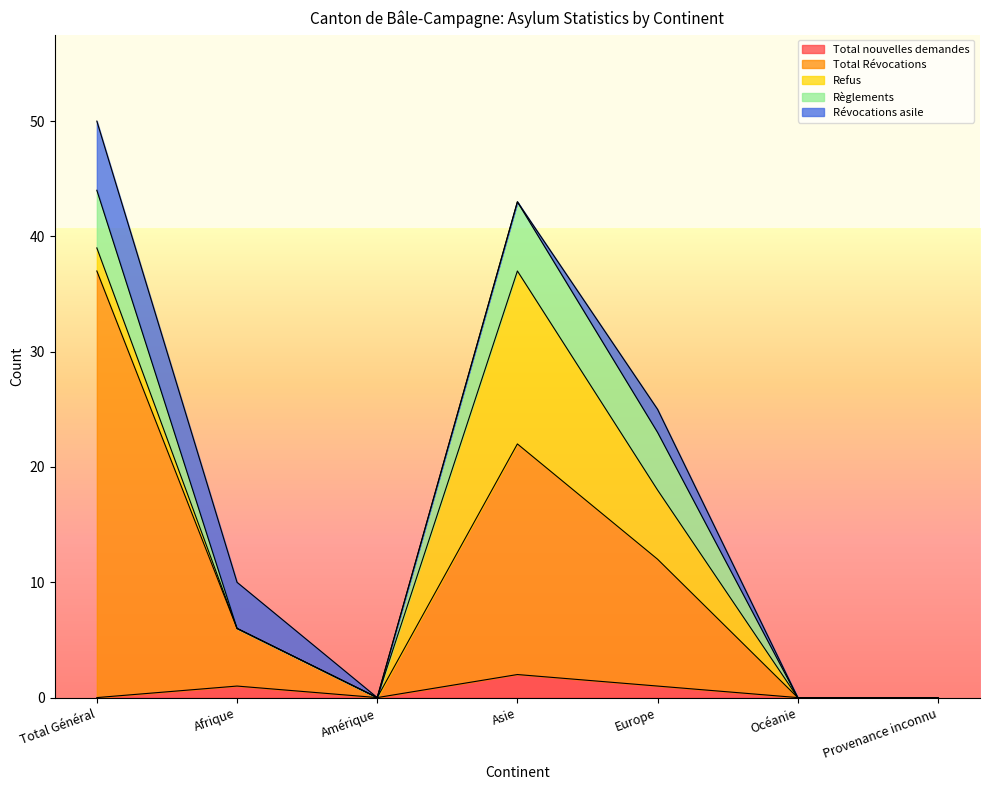

What is the label of the 2nd point from the right?

Océanie